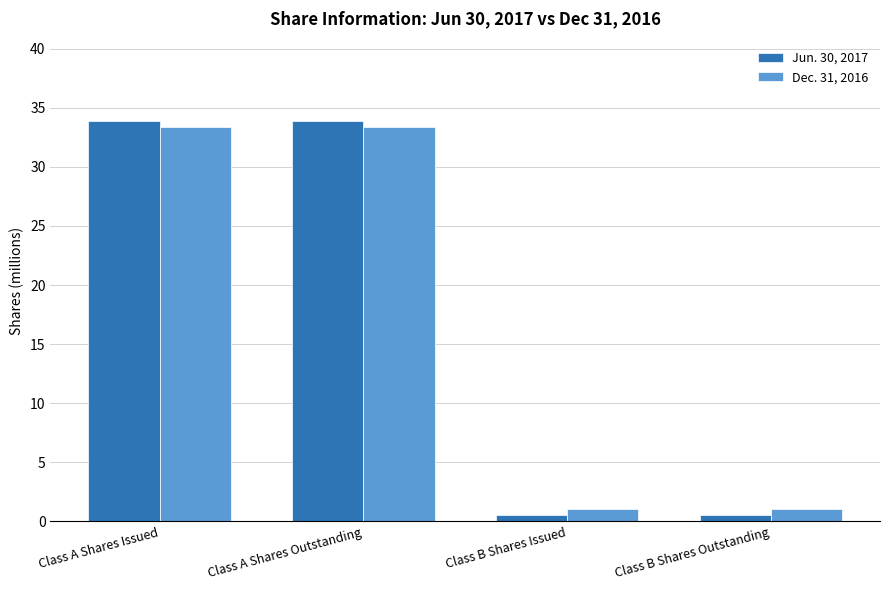

True or false: Jun. 30, 2017 has a value of 0.5 at Class B Shares Issued.

True